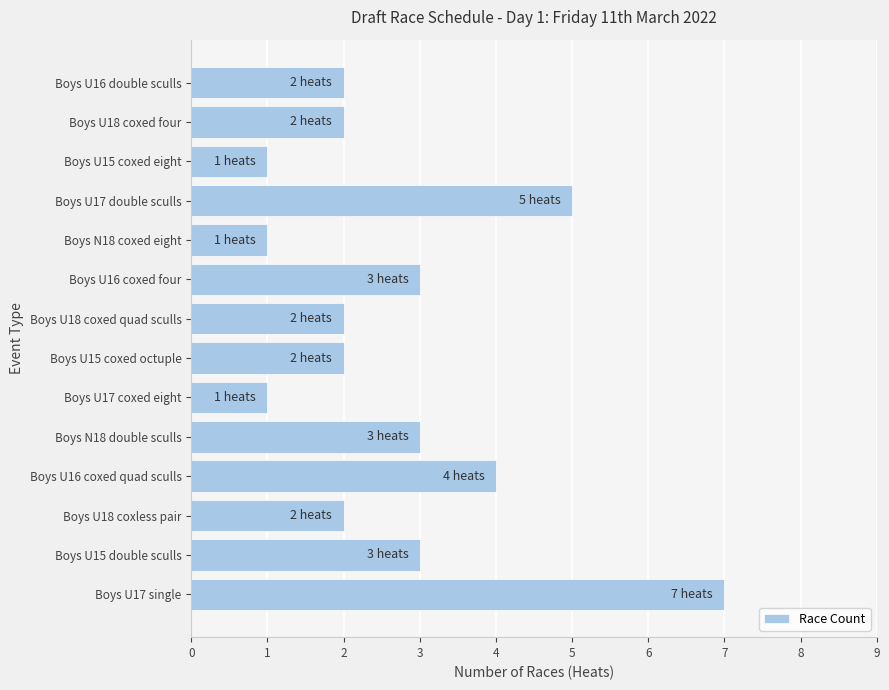

How many values are between 2 and 3?

8